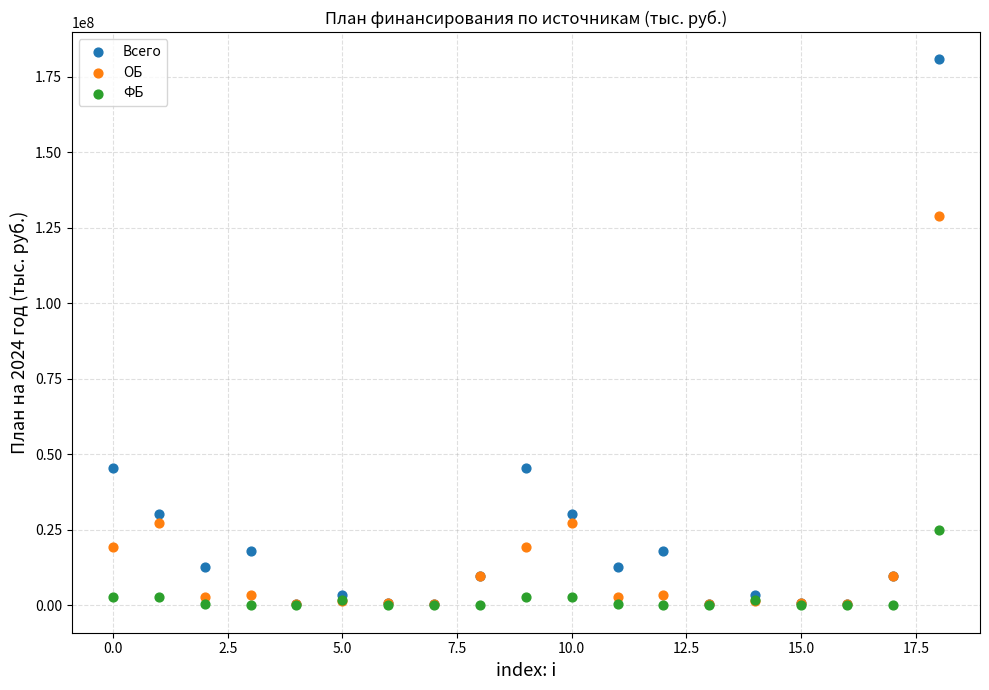

What are all the series names shown in the legend?

Всего, ОБ, ФБ